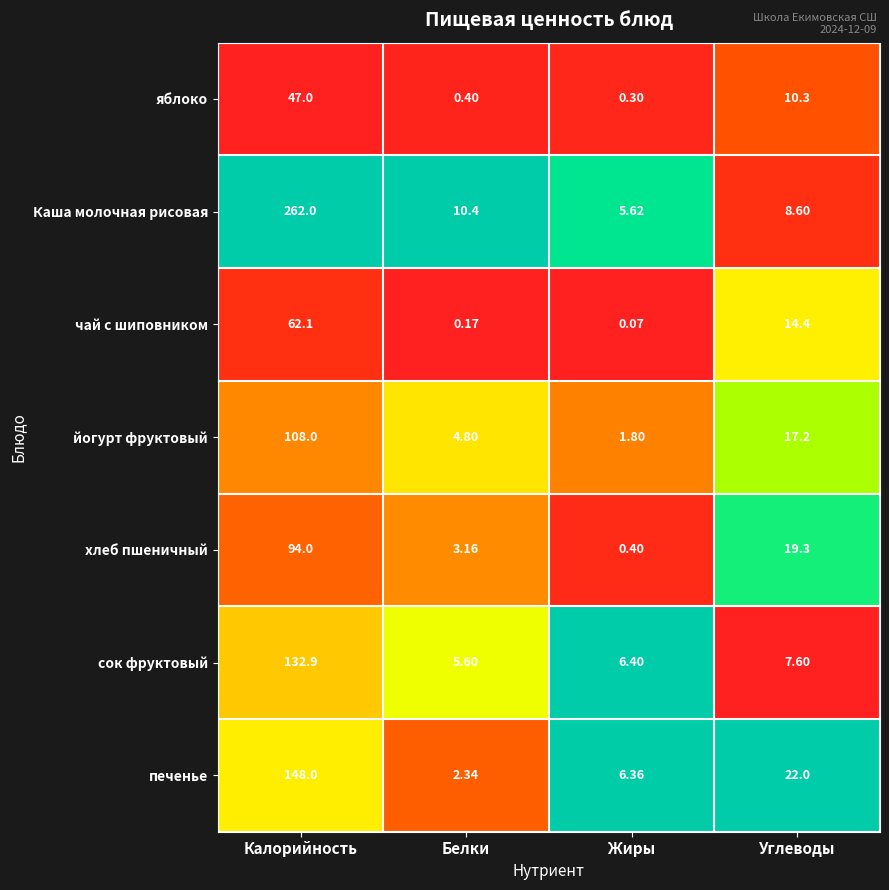

Which series has the largest range (max minus min)?

Каша молочная рисовая